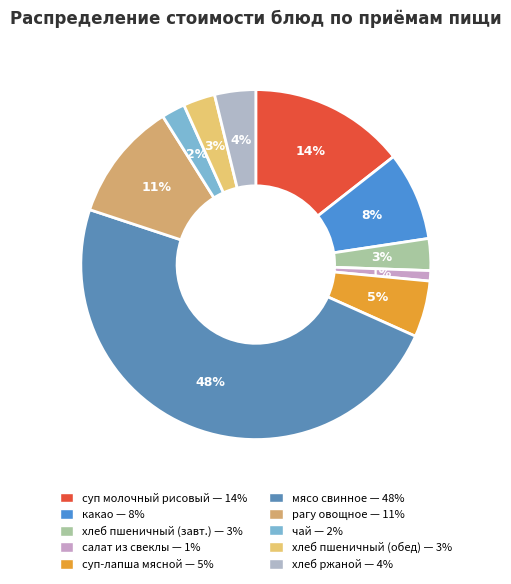

Count the number of slices in the pie.

10